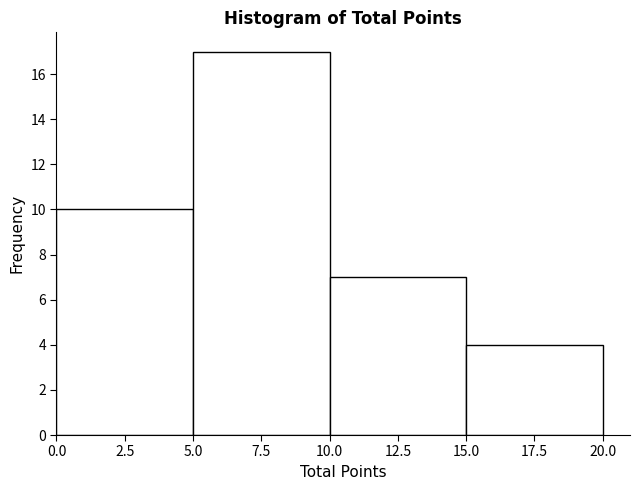

How tall is the bar that spans 5.0 to 10.0 on the x-axis? The values are not printed on the chart, so give them approximately, as read against the axis.

17